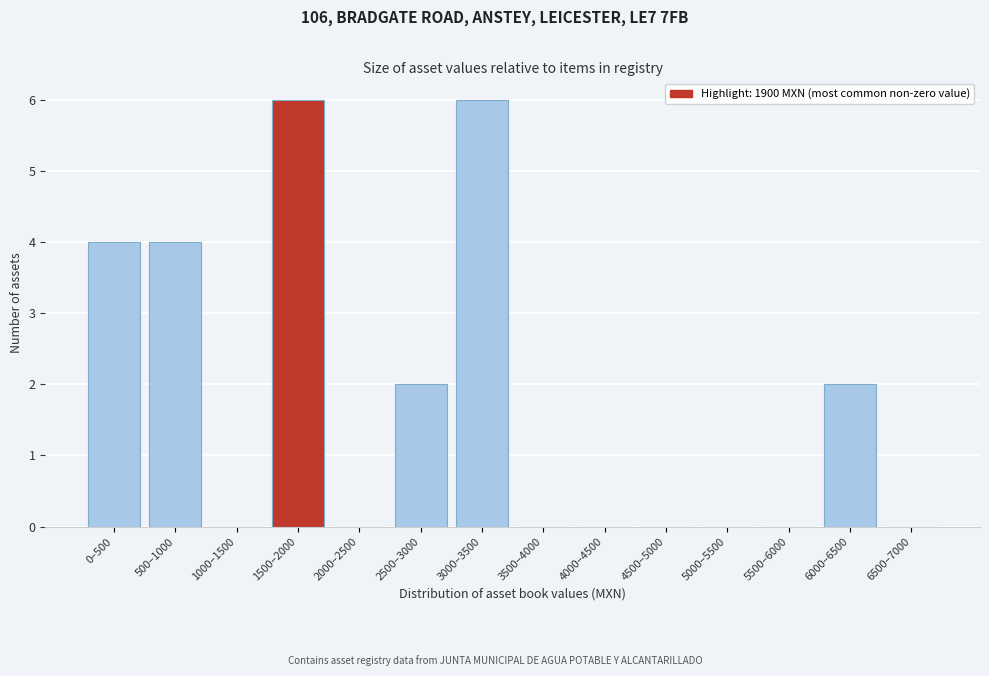

Reading left to right, what are all the values shown in this chart?

0–500=4	500–1000=4	1000–1500=0	1500–2000=6	2000–2500=0	2500–3000=2	3000–3500=6	3500–4000=0	4000–4500=0	4500–5000=0	5000–5500=0	5500–6000=0	6000–6500=2	6500–7000=0